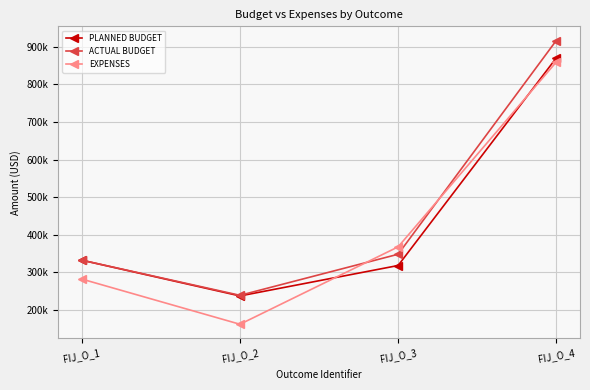

What are all the series names shown in the legend?

PLANNED BUDGET, ACTUAL BUDGET, EXPENSES